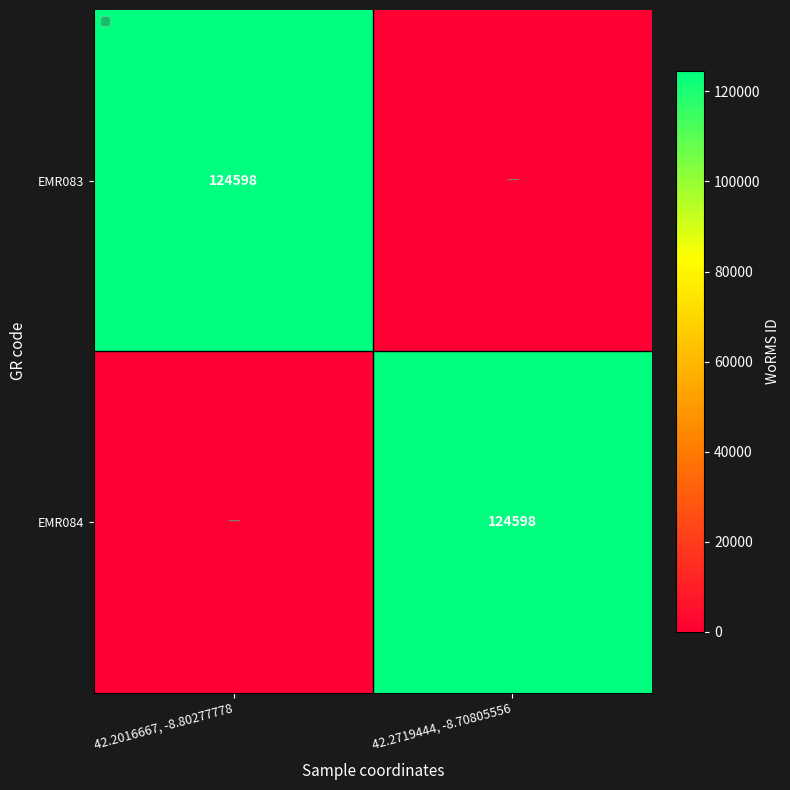

Is it true that EMR083 equals 60682 at 42.2016667, -8.80277778?

False